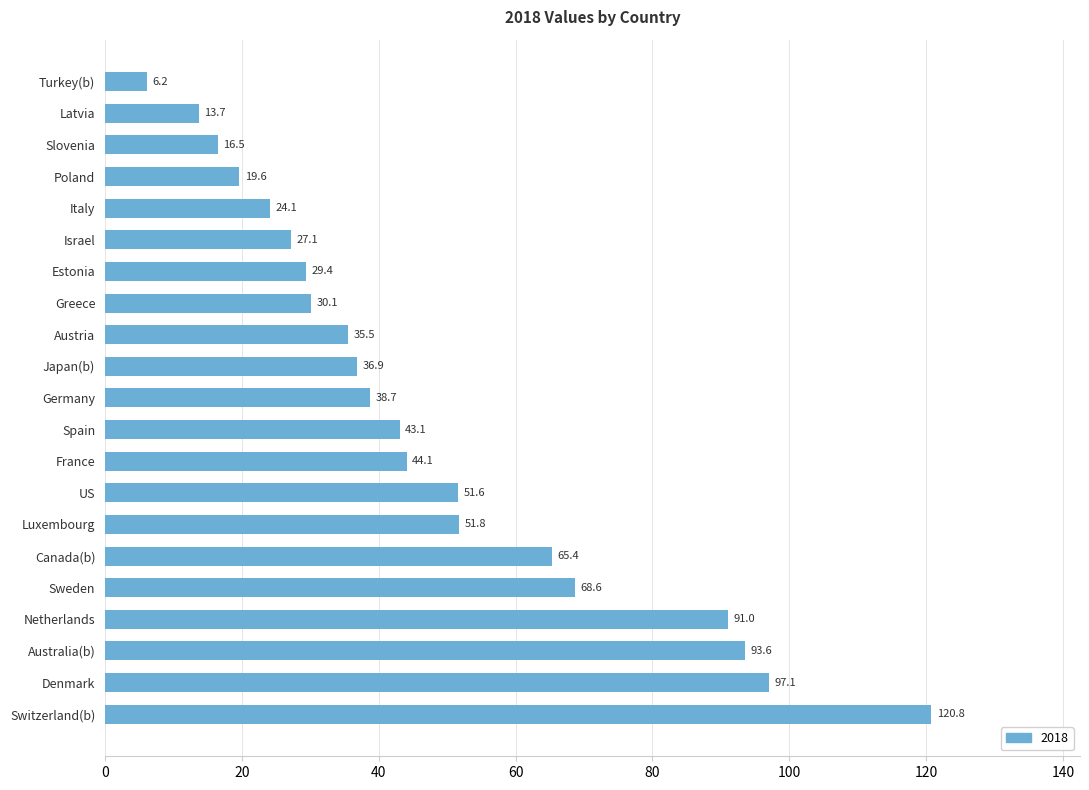

Reading top to bottom, transcribe all the data shown in this chart.

Turkey(b)=6.2	Latvia=13.7	Slovenia=16.5	Poland=19.6	Italy=24.1	Israel=27.1	Estonia=29.4	Greece=30.1	Austria=35.5	Japan(b)=36.9	Germany=38.7	Spain=43.1	France=44.1	US=51.6	Luxembourg=51.8	Canada(b)=65.4	Sweden=68.6	Netherlands=91.0	Australia(b)=93.6	Denmark=97.1	Switzerland(b)=120.8